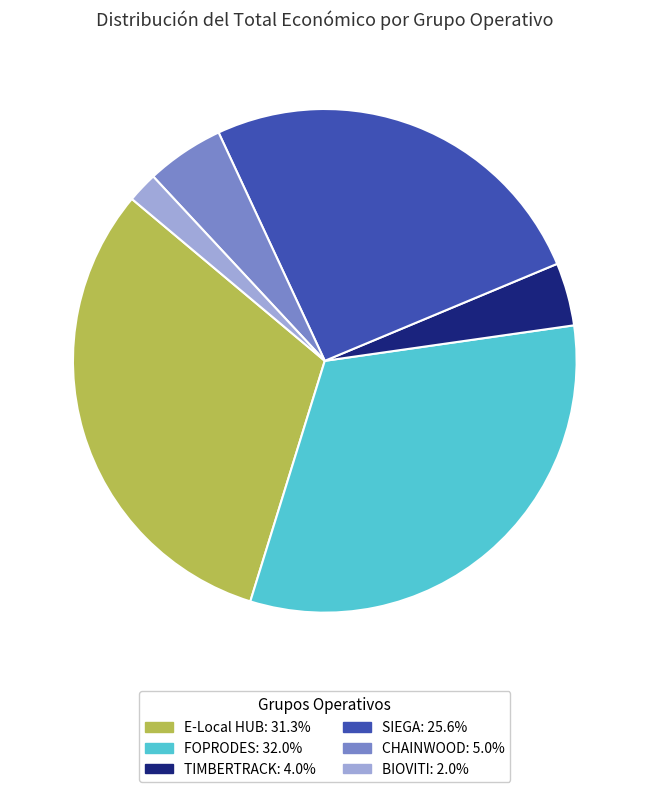

Do TIMBERTRACK: 4.0% and SIEGA: 25.6% together represent more than half of the pie?

No